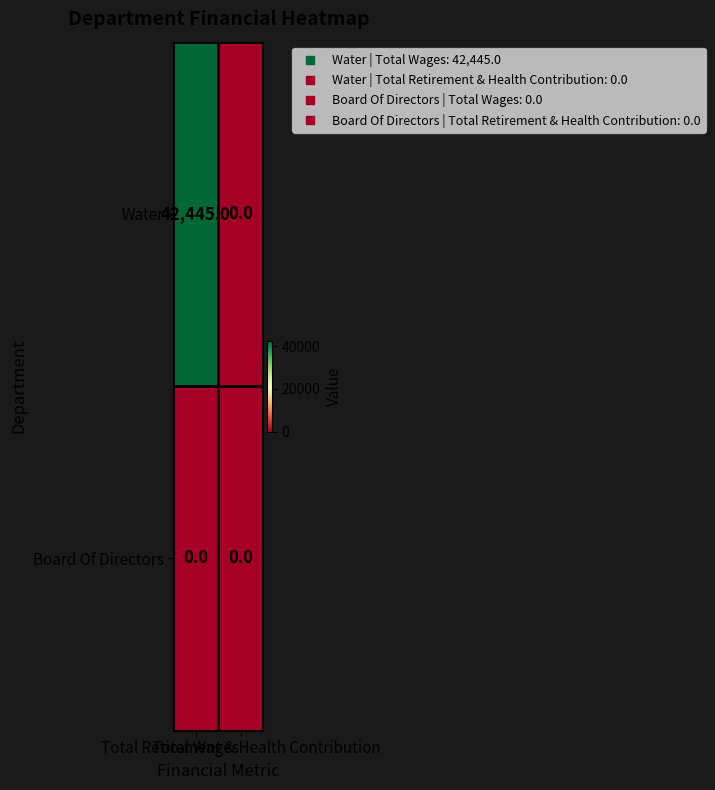

List the series in order of their overall mean, lowest first.

Board Of Directors, Water